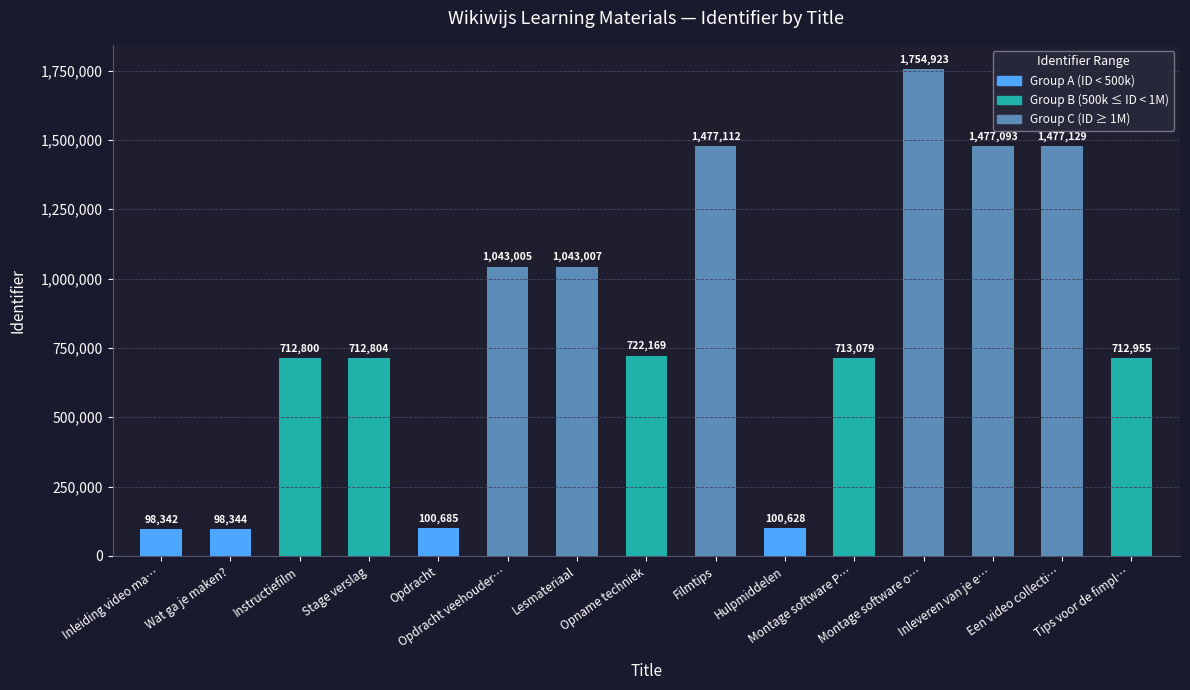

What is the label of the 13th bar from the right?

Instructiefilm